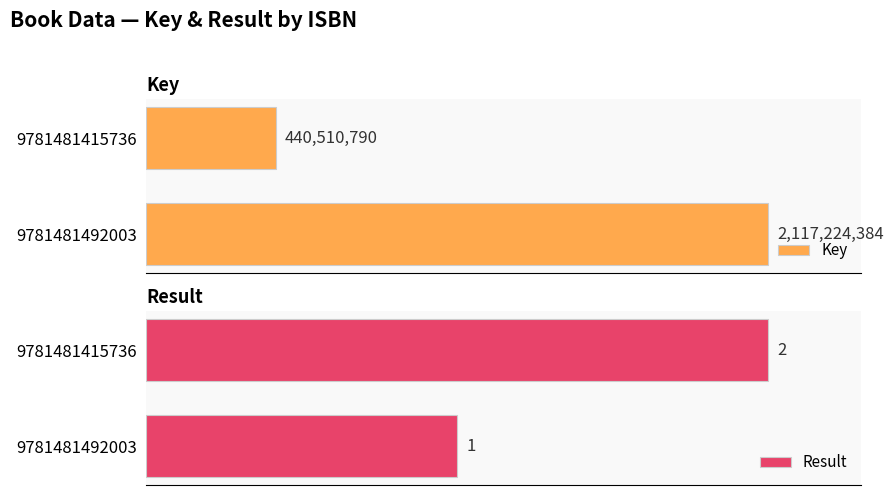

The Key series shows 136.1 at 9781481492003. True or false?

False